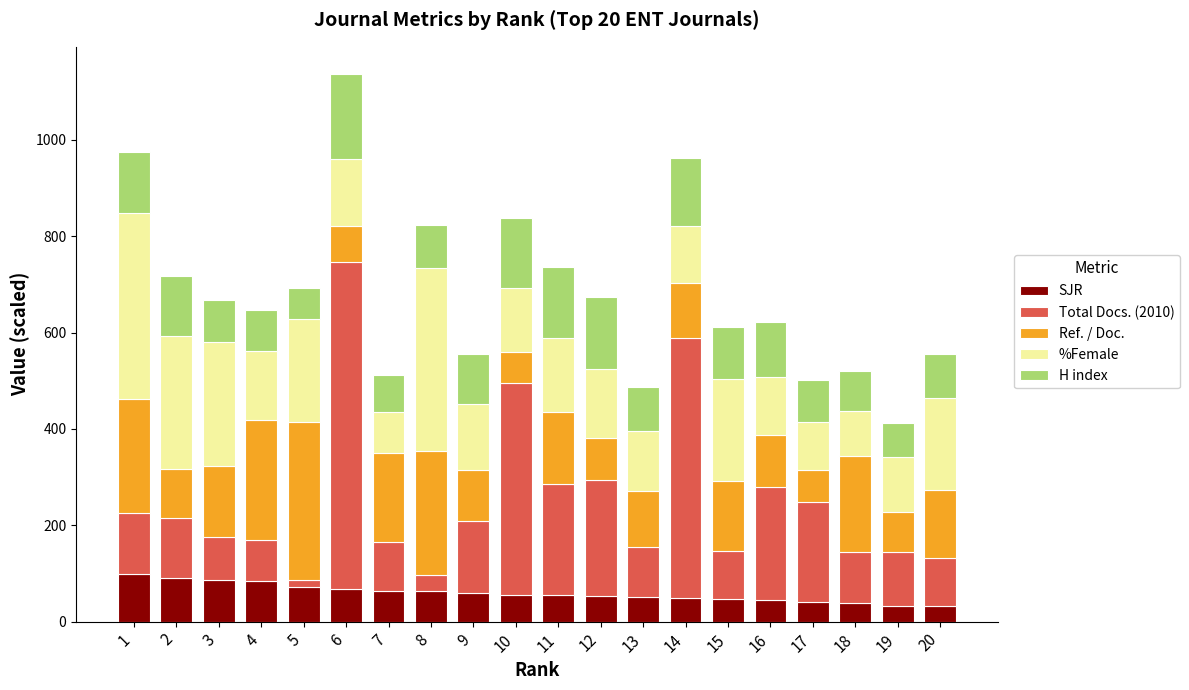

Are the bars grouped side by side (vs. stacked)?

No